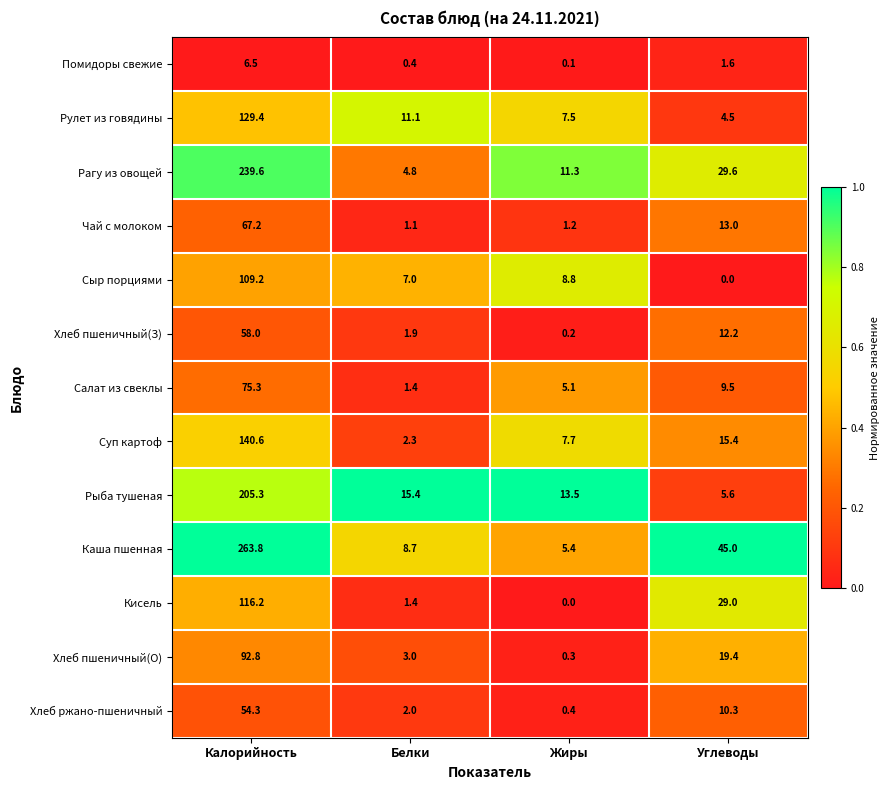

What is the sum of the Помидоры свежие values at Белки and Углеводы?

2.0